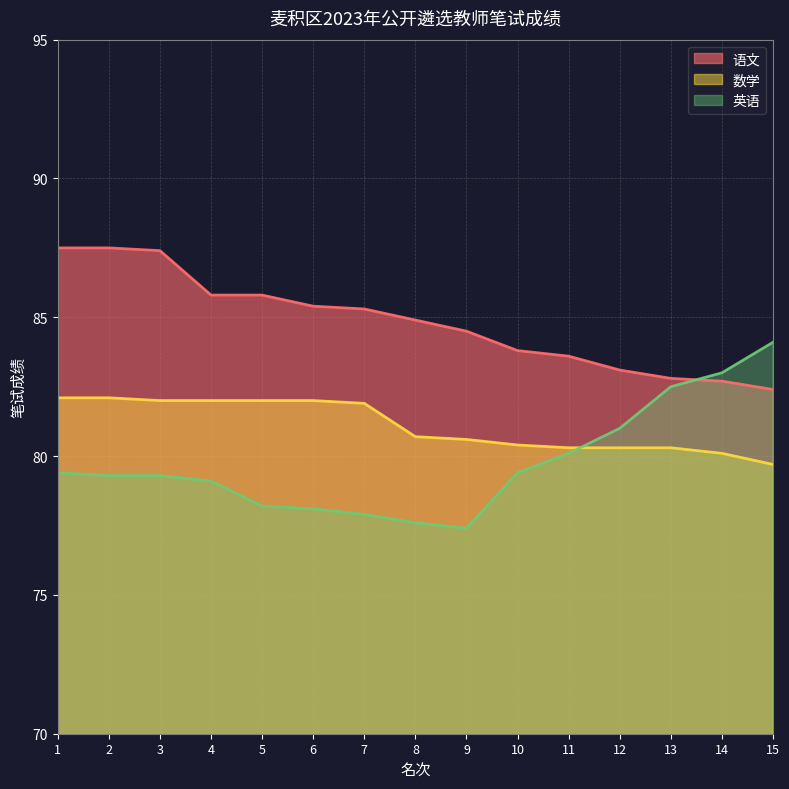

Does the chart display data point markers on the line(s)?

No